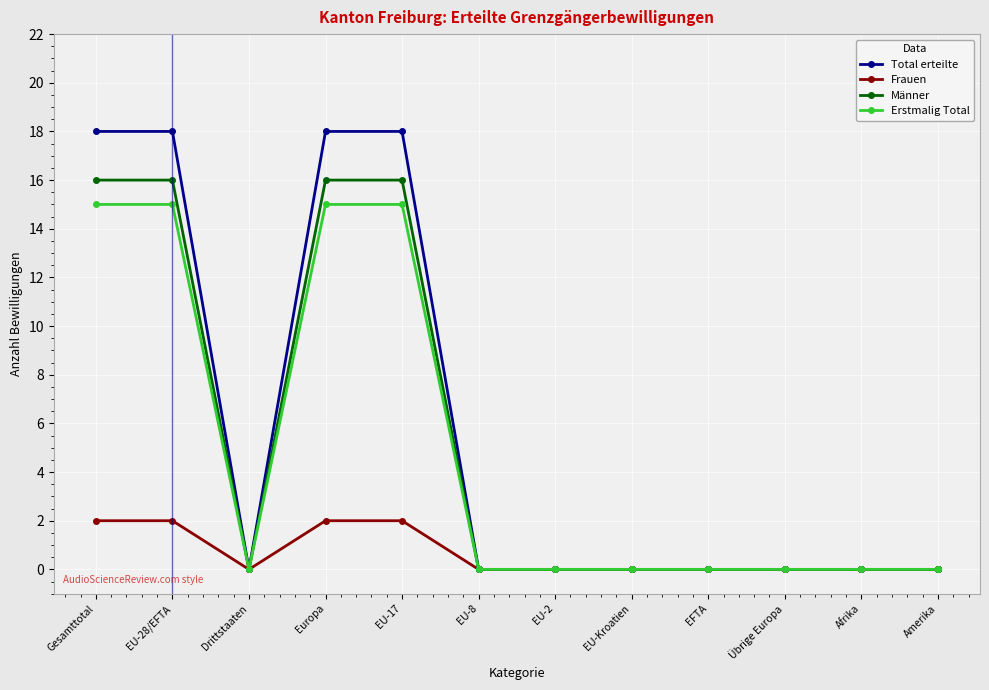

What is the total value across all series at Gesamttotal?

51